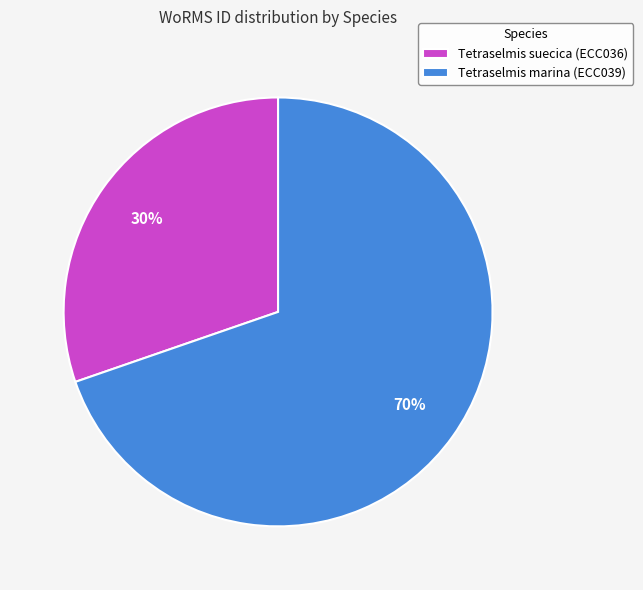

Count the number of slices in the pie.

2